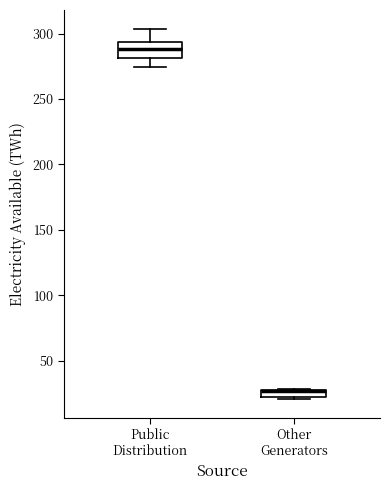

Comparing the boxes themselves (not the whiskers), which one is the tallest?

Public Distribution